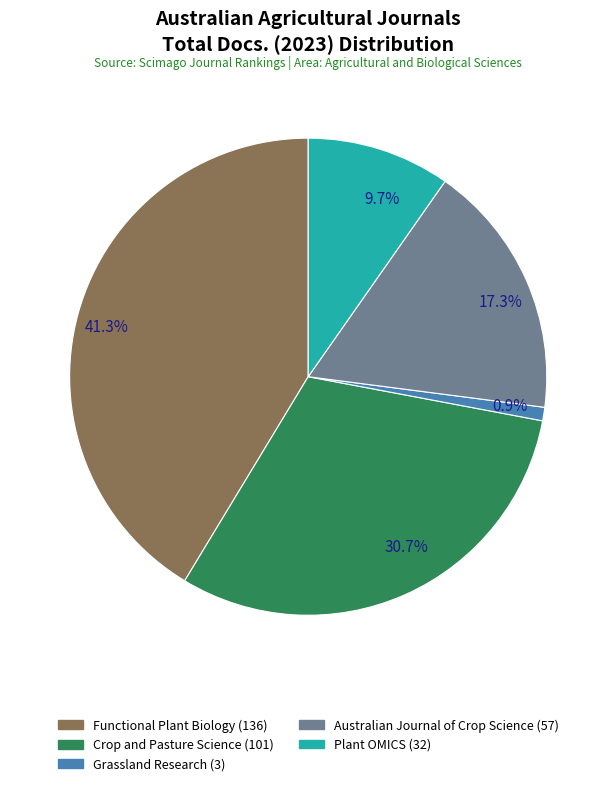

Do Grassland Research and Australian Journal of Crop Science together represent more than half of the pie?

No